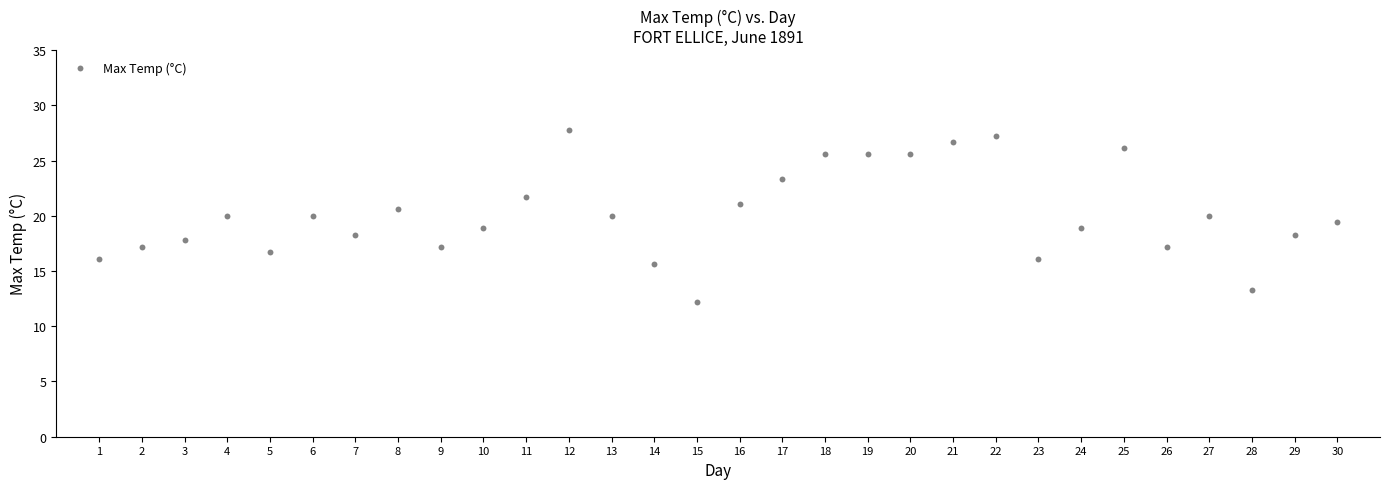

What is the range of Y values (max minus min)?

15.6